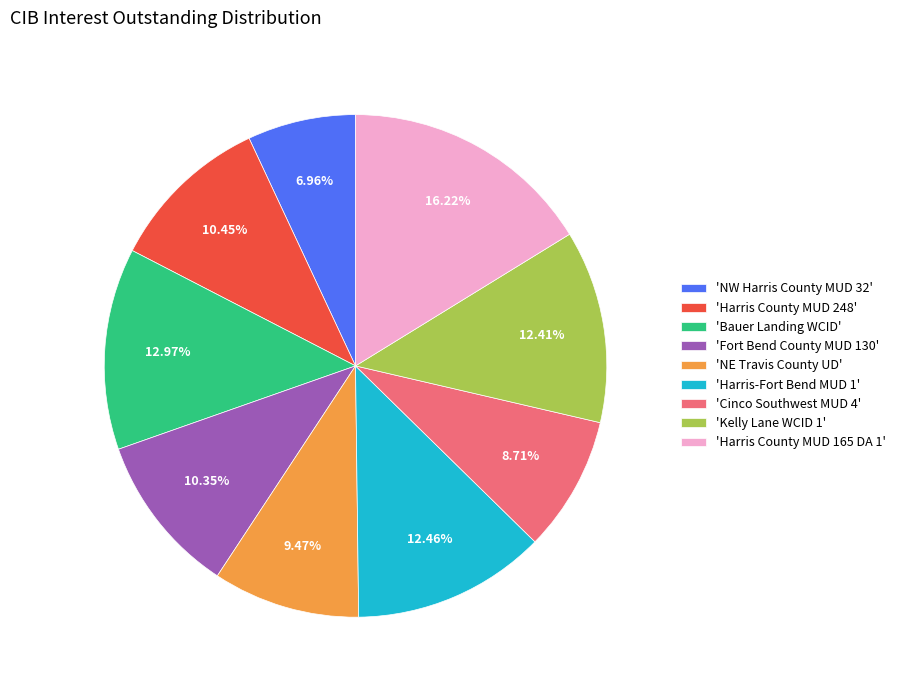

Do 'Cinco Southwest MUD 4' and 'Kelly Lane WCID 1' together represent more than half of the pie?

No